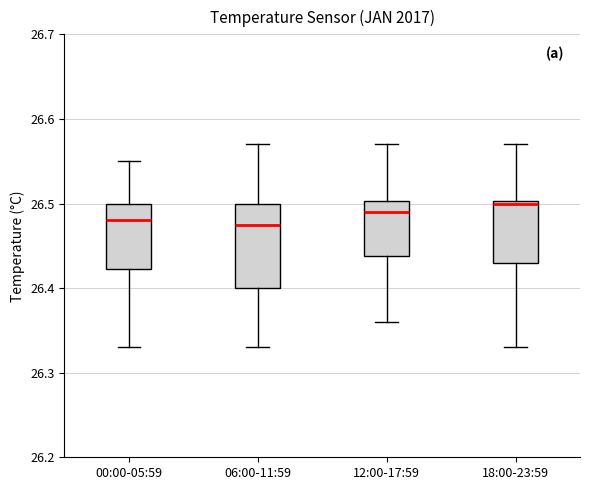

Reading left to right, transcribe this box plot: for each box, give where its median line is, the range the box spans, and where its two whiskers end, as read against the y-axis. The values are not printed on the chart, so give them approximately, as read against the axis.

00:00-05:59: median 26.48, box 26.42 to 26.50, whiskers 26.33 to 26.55
06:00-11:59: median 26.48, box 26.40 to 26.50, whiskers 26.33 to 26.57
12:00-17:59: median 26.49, box 26.44 to 26.50, whiskers 26.36 to 26.57
18:00-23:59: median 26.50, box 26.43 to 26.50, whiskers 26.33 to 26.57